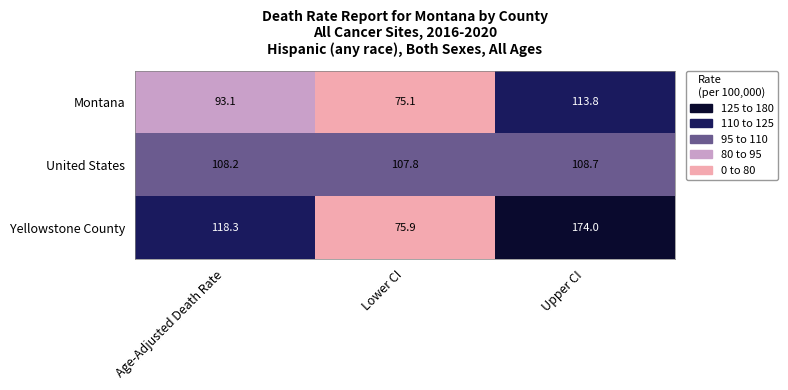

Where is Yellowstone County nearest to the value 124?

Age-Adjusted Death Rate